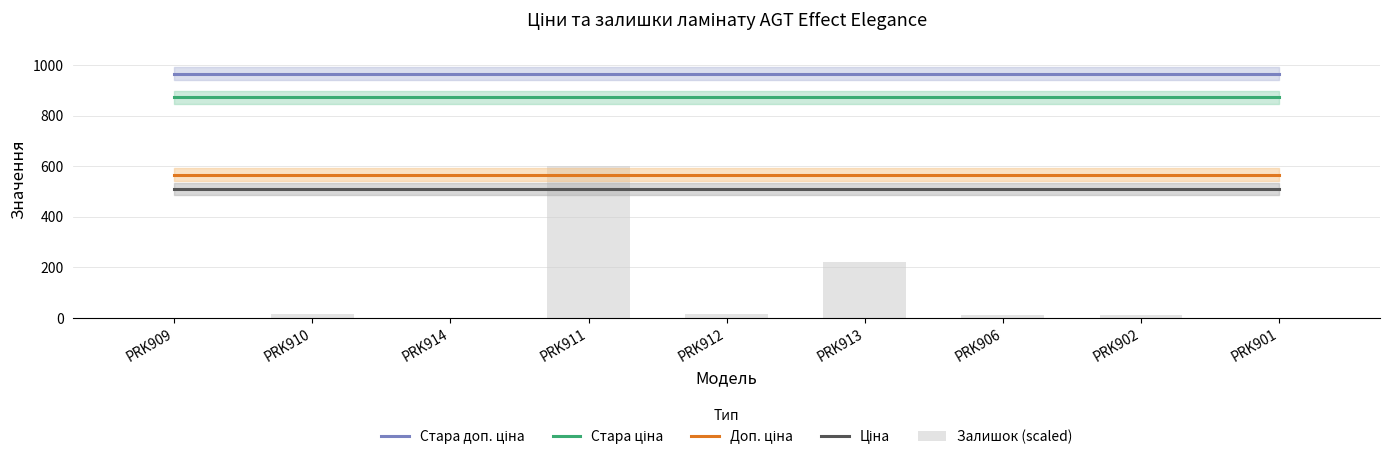

What is the difference between the Залишок (scaled) values at PRK901 and PRK906?

11.5